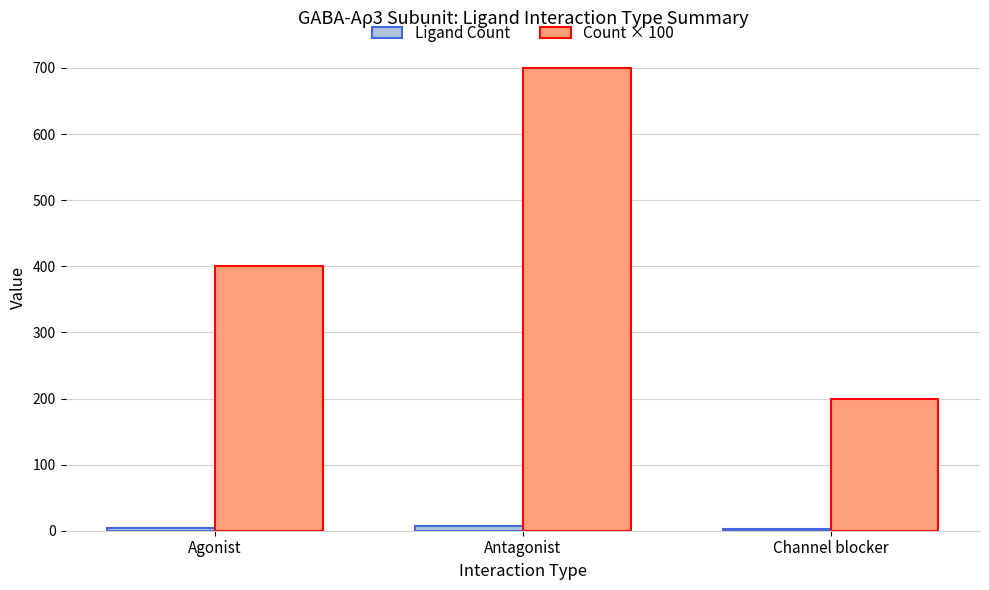

At which category is the sum across all series the highest?

Antagonist